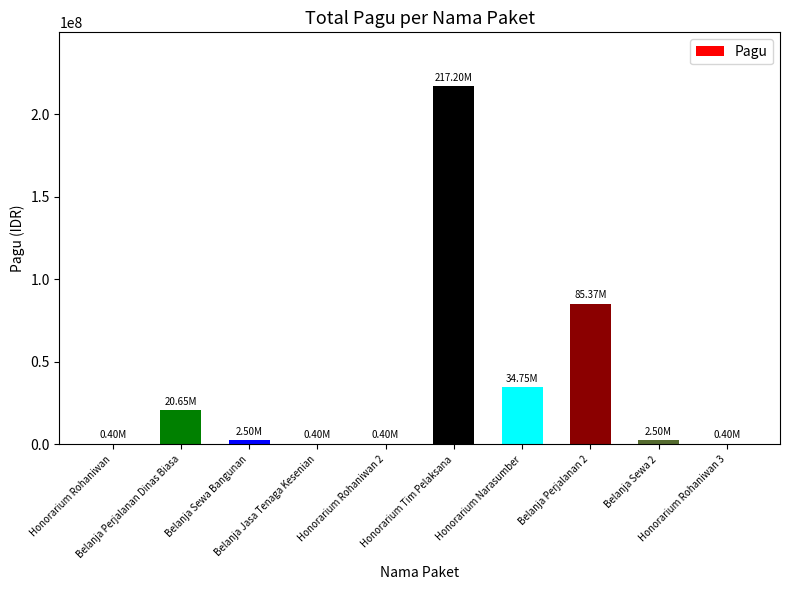

Reading right to left, extract all data points from this chart.

400000	2500000	85366000	34750000	217200000	400000	400000	2500000	20650000	400000